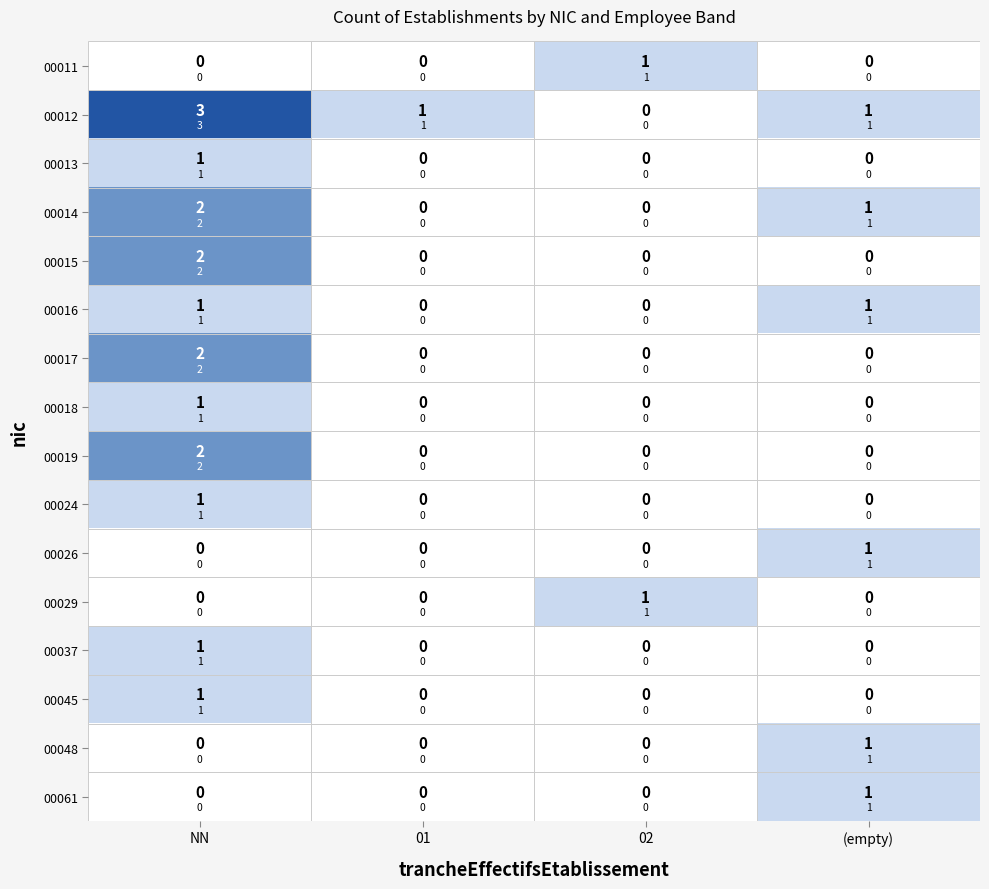

At which category is the sum across all series the highest?

NN